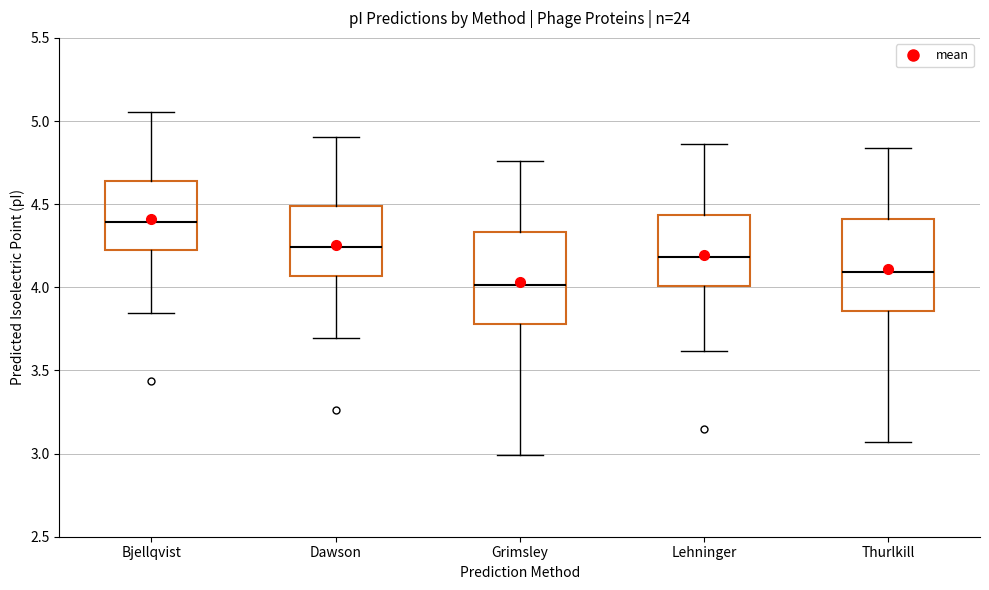

Which box has the highest median line?

Bjellqvist